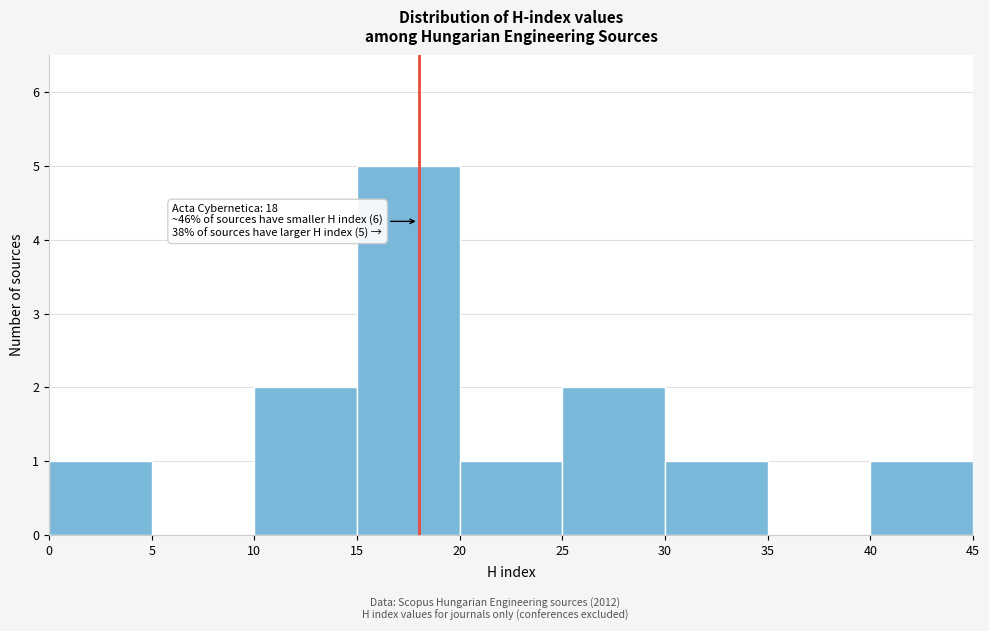

Which range on the x-axis has the tallest bar?

15 to 20